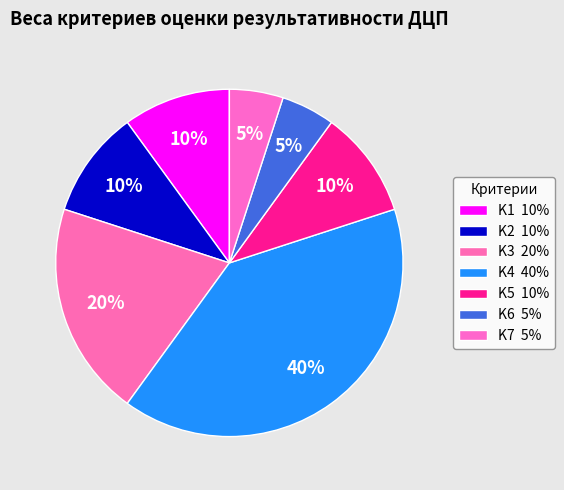

True or false: K1 accounts for 20% of the total.

False